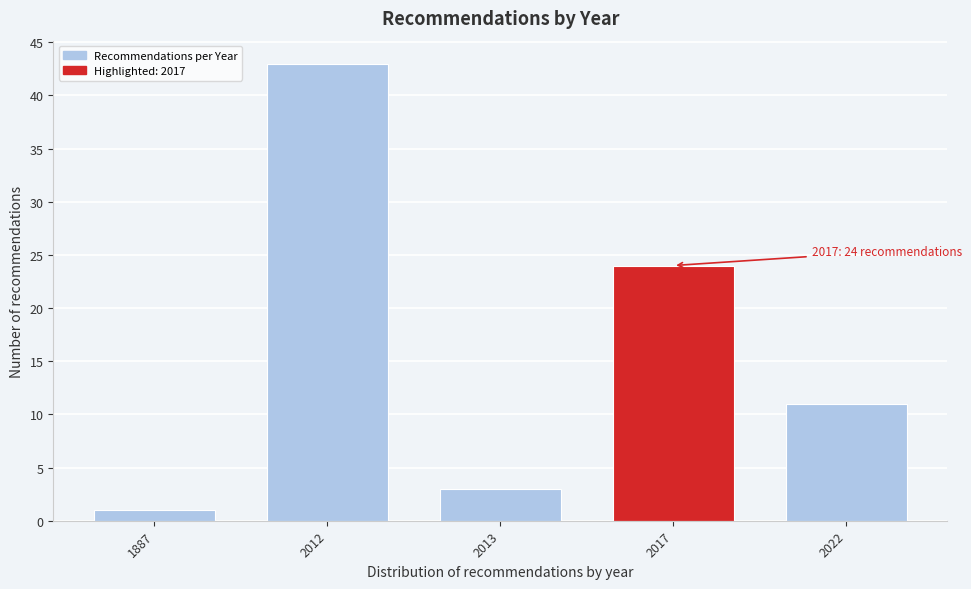

Reading right to left, transcribe all the data shown in this chart.

2022=11	2017=24	2013=3	2012=43	1887=1